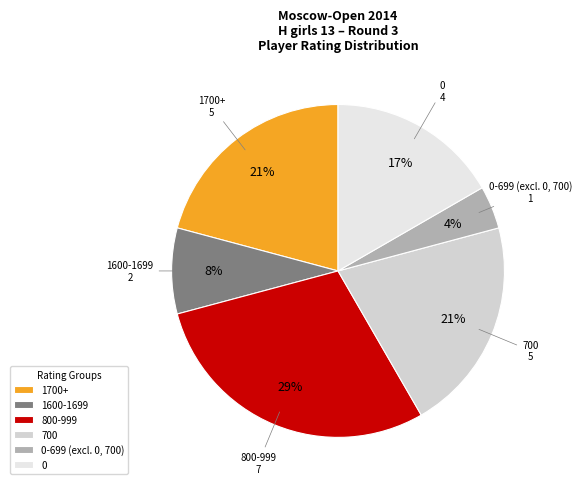

Is there a majority slice in this chart?

No